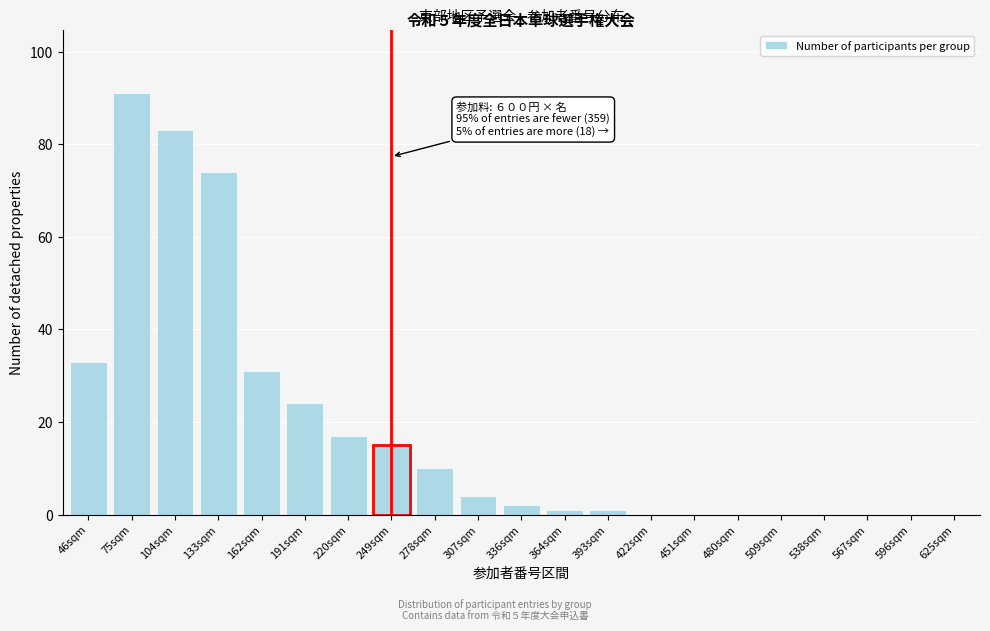

Reading left to right, what are all the values shown in this chart?

46sqm=33	75sqm=91	104sqm=83	133sqm=74	162sqm=31	191sqm=24	220sqm=17	249sqm=15	278sqm=10	307sqm=4	336sqm=2	364sqm=1	393sqm=1	422sqm=0	451sqm=0	480sqm=0	509sqm=0	538sqm=0	567sqm=0	596sqm=0	625sqm=0